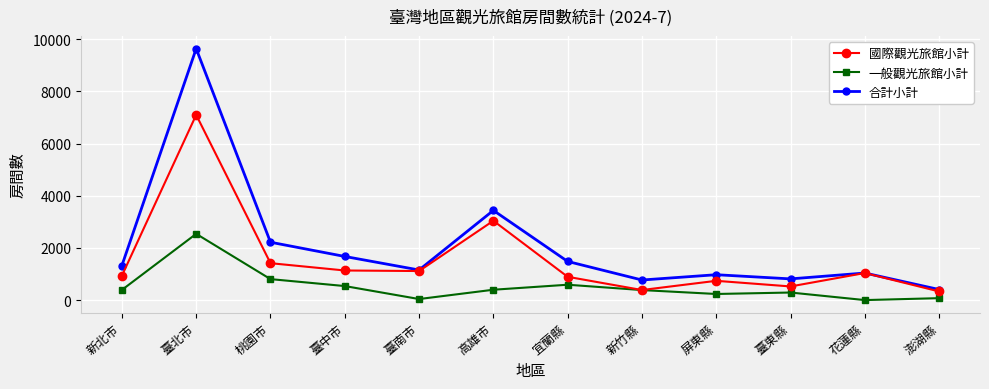

How many data points does each series have?

12